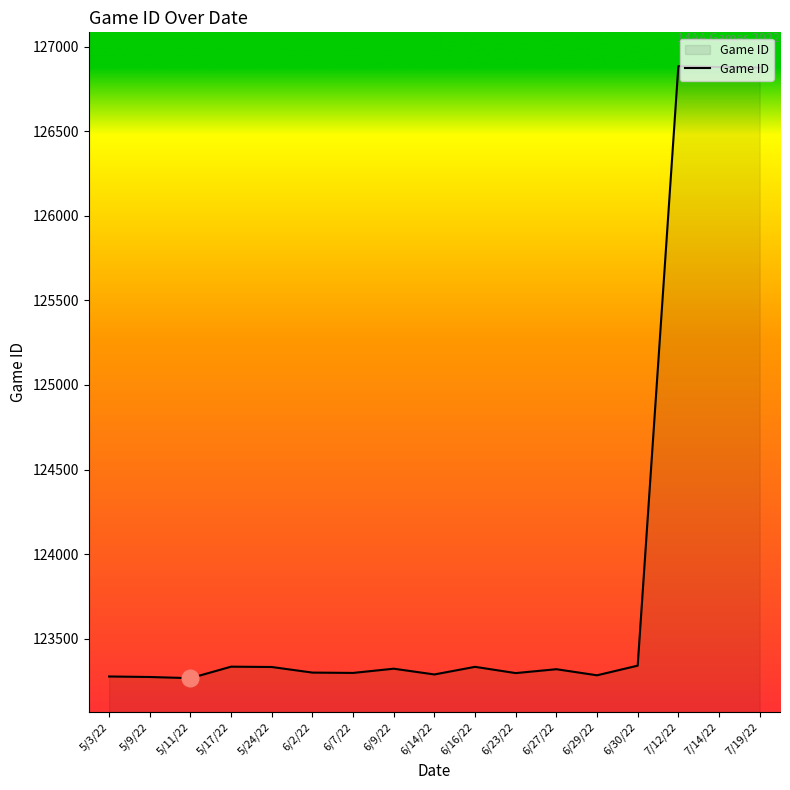

At which label does the data first exceed 123320?

5/17/22